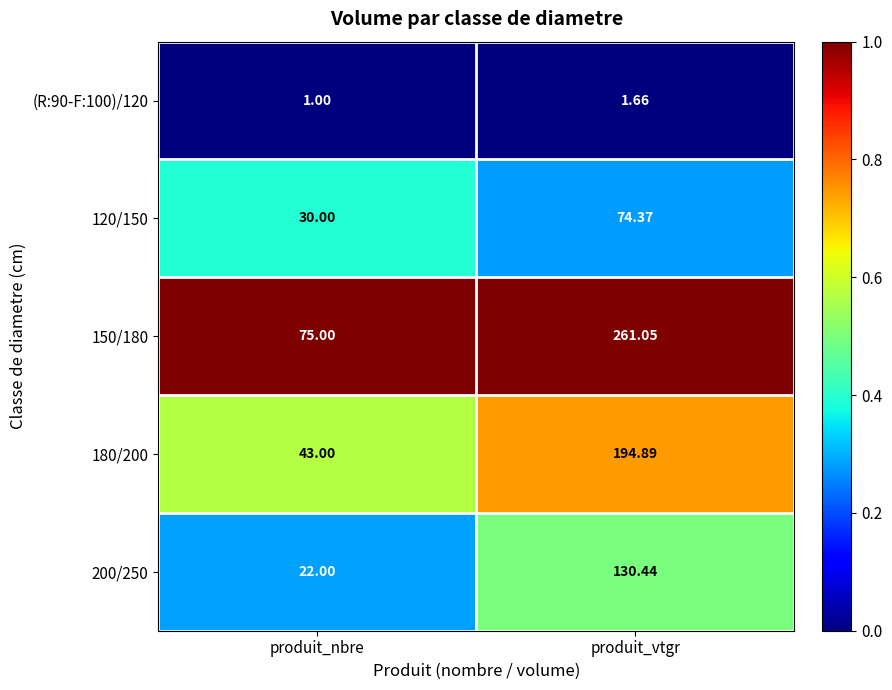

Which category has the highest value in the (R:90-F:100)/120 series?

produit_vtgr